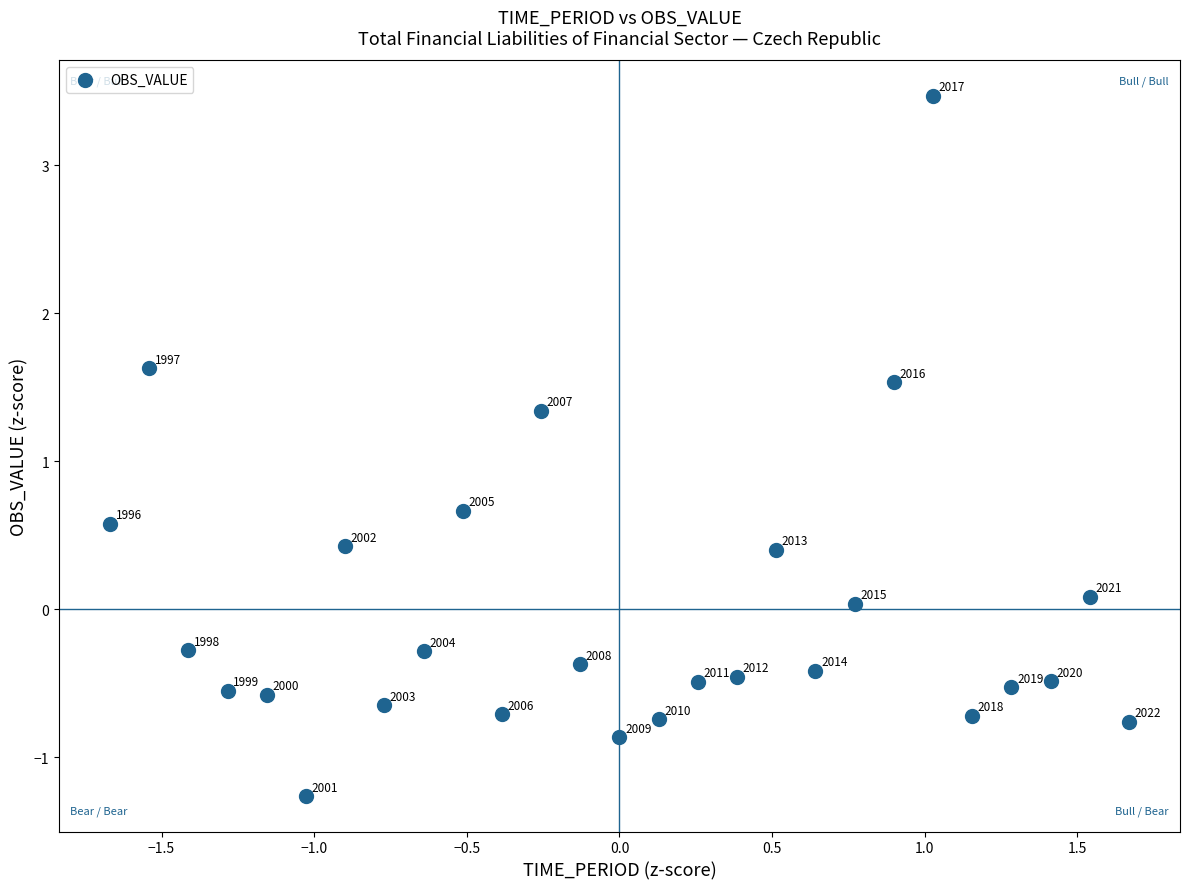

What Y value in the scatter plot is closest to 1?

0.7